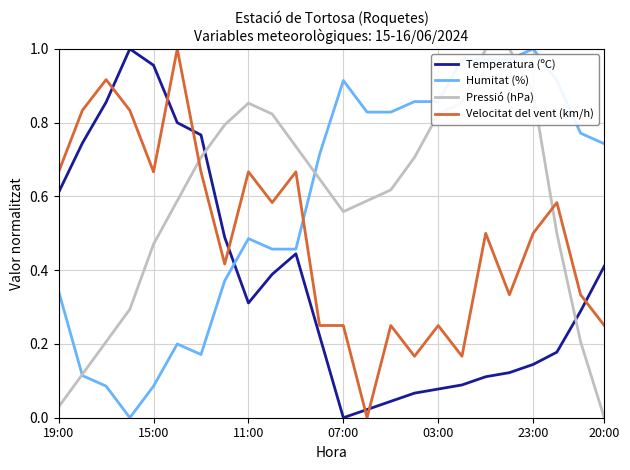

True or false: Velocitat del vent (km/h) and Pressió (hPa) intersect in this chart.

True